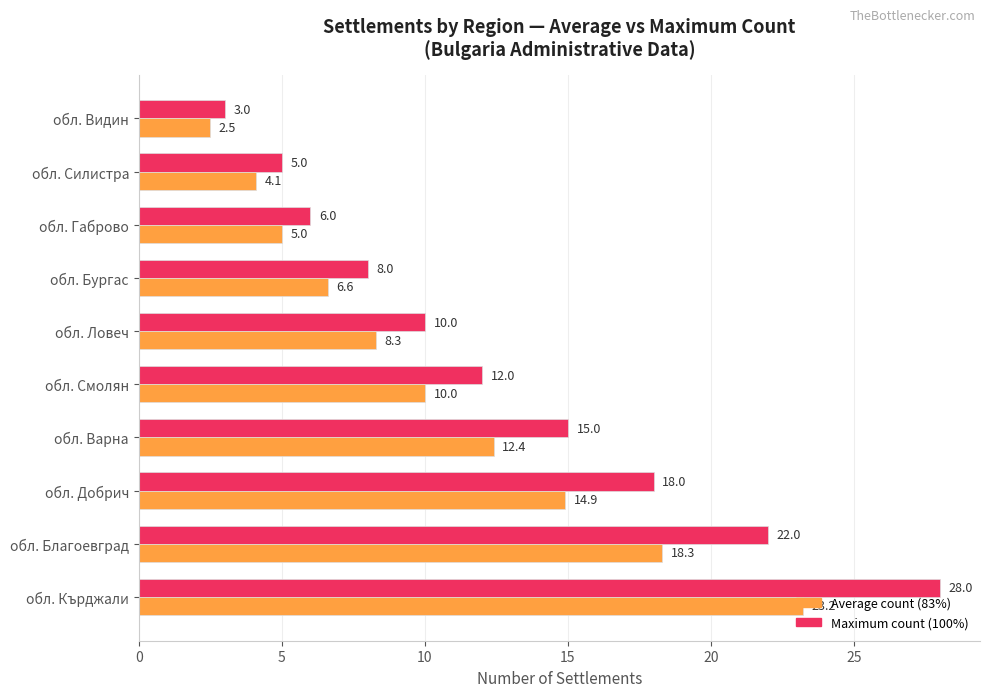

What is the difference between the highest and lowest values at обл. Габрово?

1.0